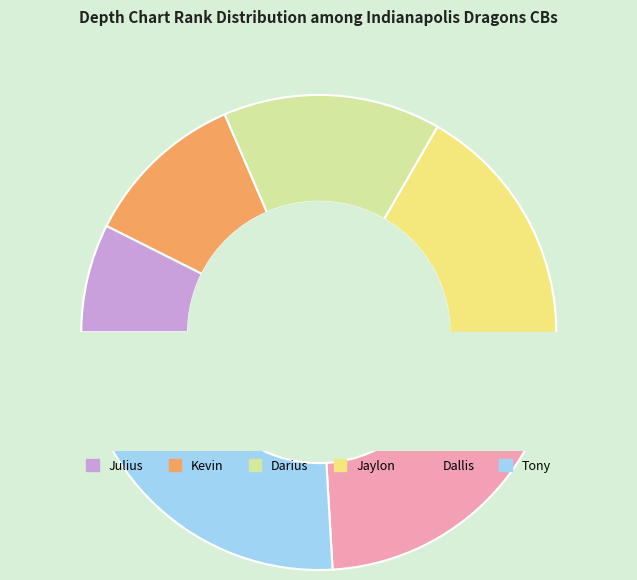

What is the change in value from Jaylon to Dallis?

+1